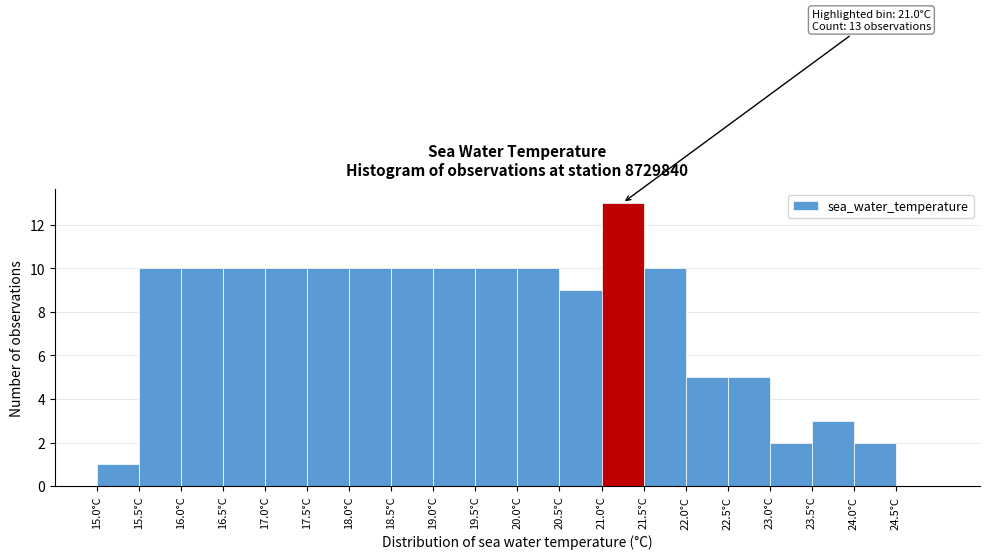

Over which range of the x-axis is the bar tallest?

21.0 to 21.5